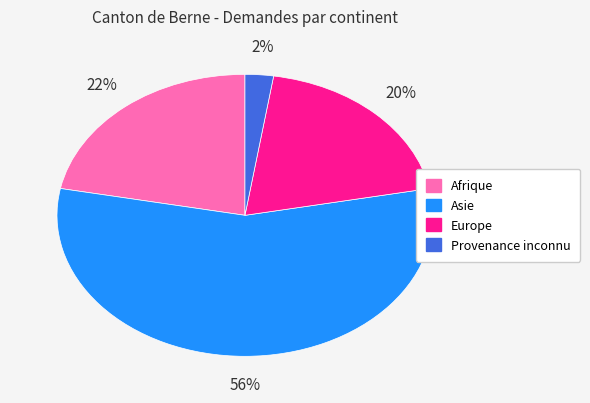

Approximately how many times larger is the value at Europe compared to Afrique?

0.9